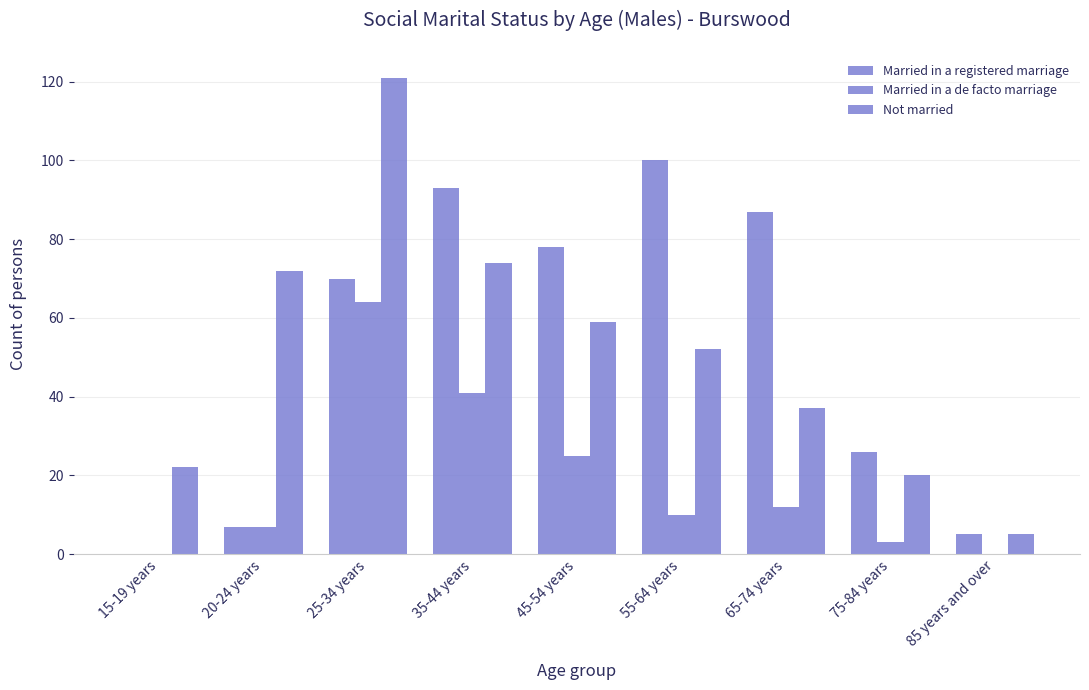

How many distinct data groups are displayed?

3